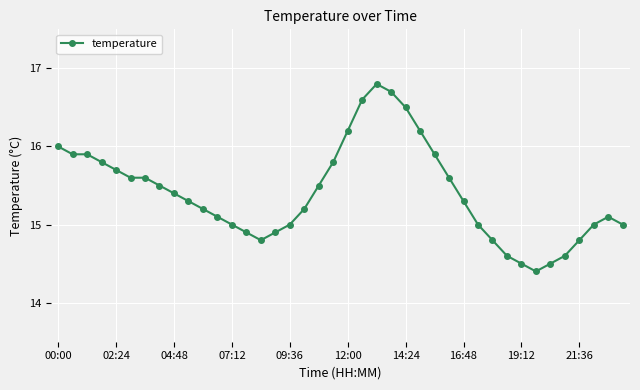

How many lines are shown in the chart?

1